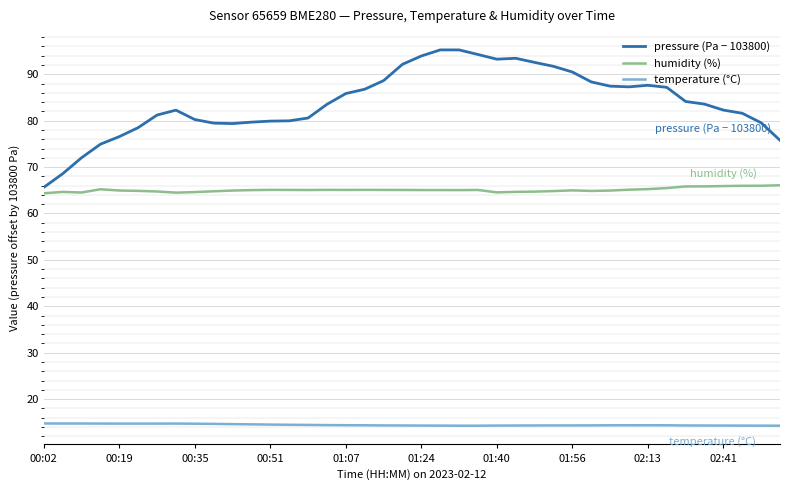

What is the difference between the maximum and minimum values in the pressure (Pa − 103800) series?

29.6